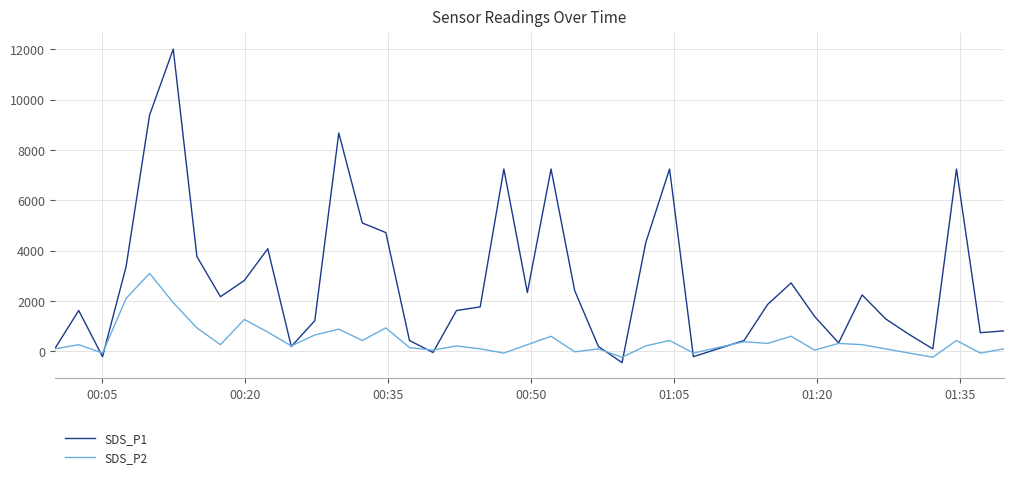

Rank the series by their maximum value, from highest to lowest.

SDS_P1, SDS_P2